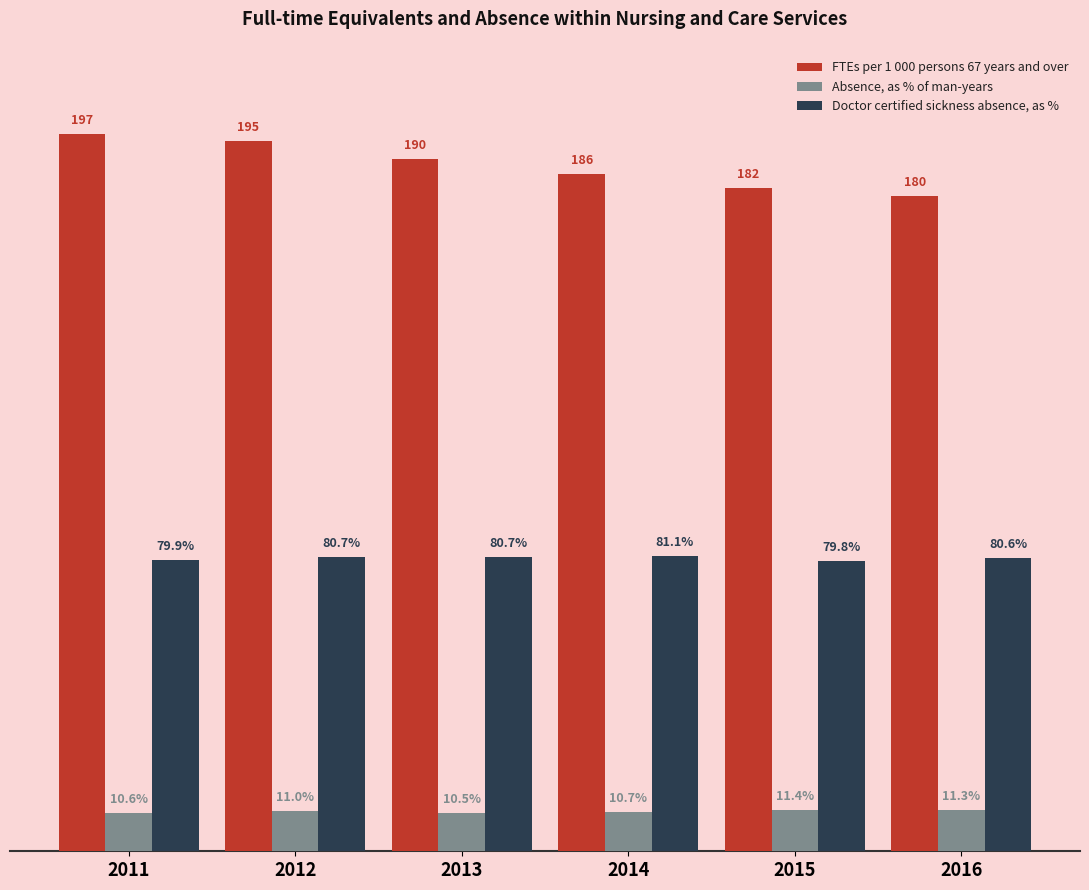

Are the bars grouped side by side (vs. stacked)?

Yes